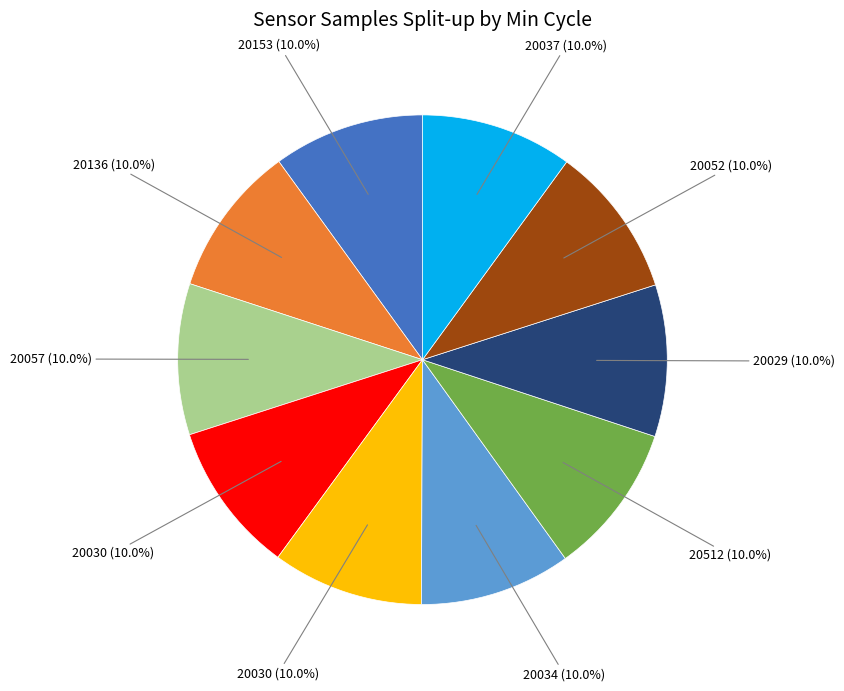

Is there any slice that represents more than half of the pie?

No